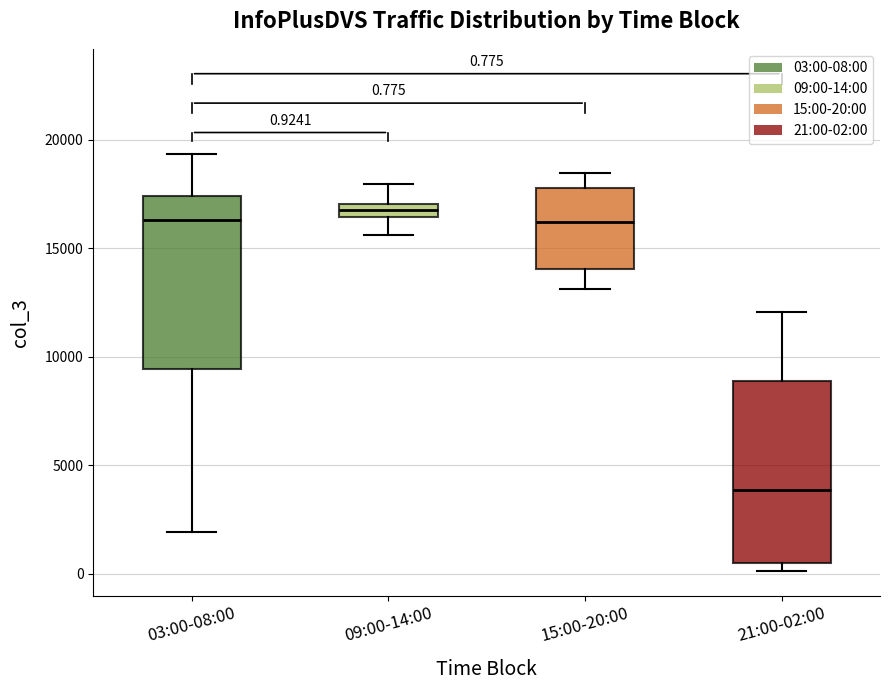

Which box's median line is the lowest?

21:00-02:00